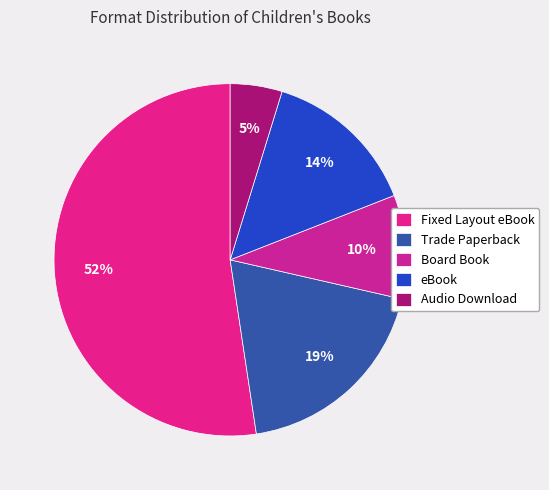

What is the ratio of the value at Audio Download to the value at Board Book?

0.5